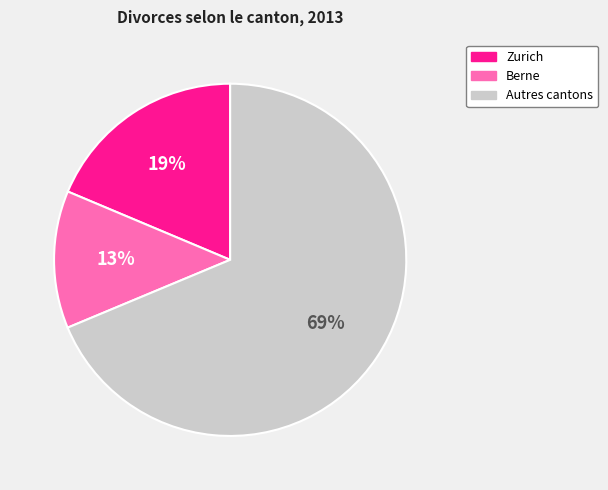

To the nearest percent, what percentage of the pie is Zurich?

19%